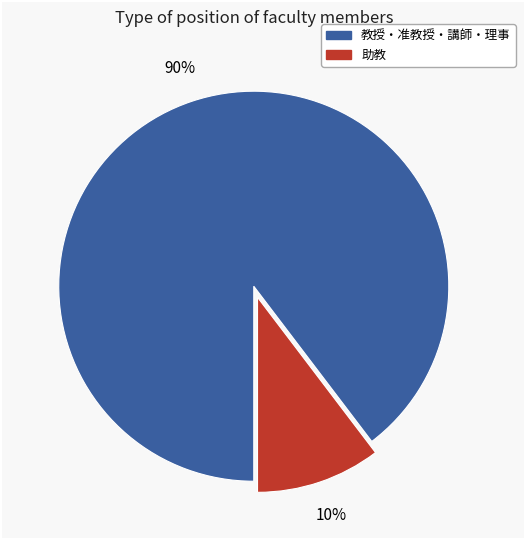

Is there a majority slice in this chart?

Yes